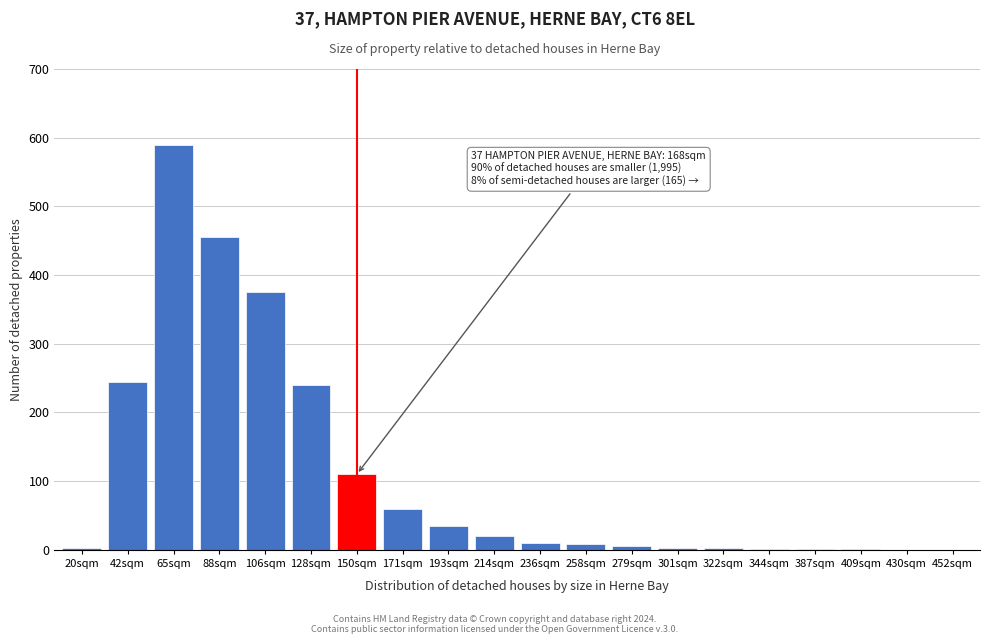

What is the sum of all values?

2163